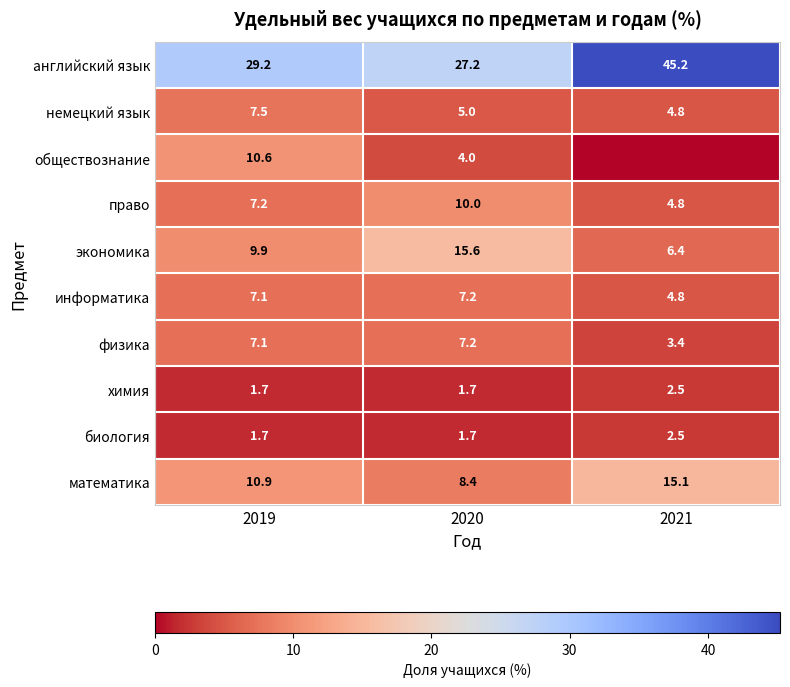

What is the greatest value displayed?

45.2